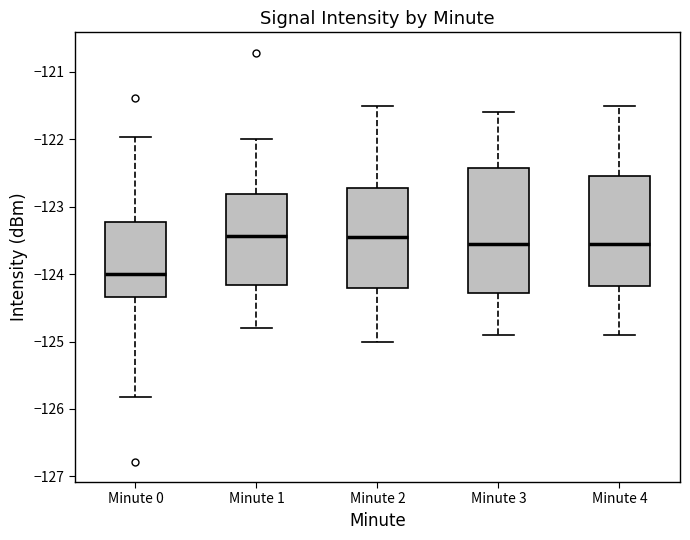

Which box has the lowest median line?

Minute 0